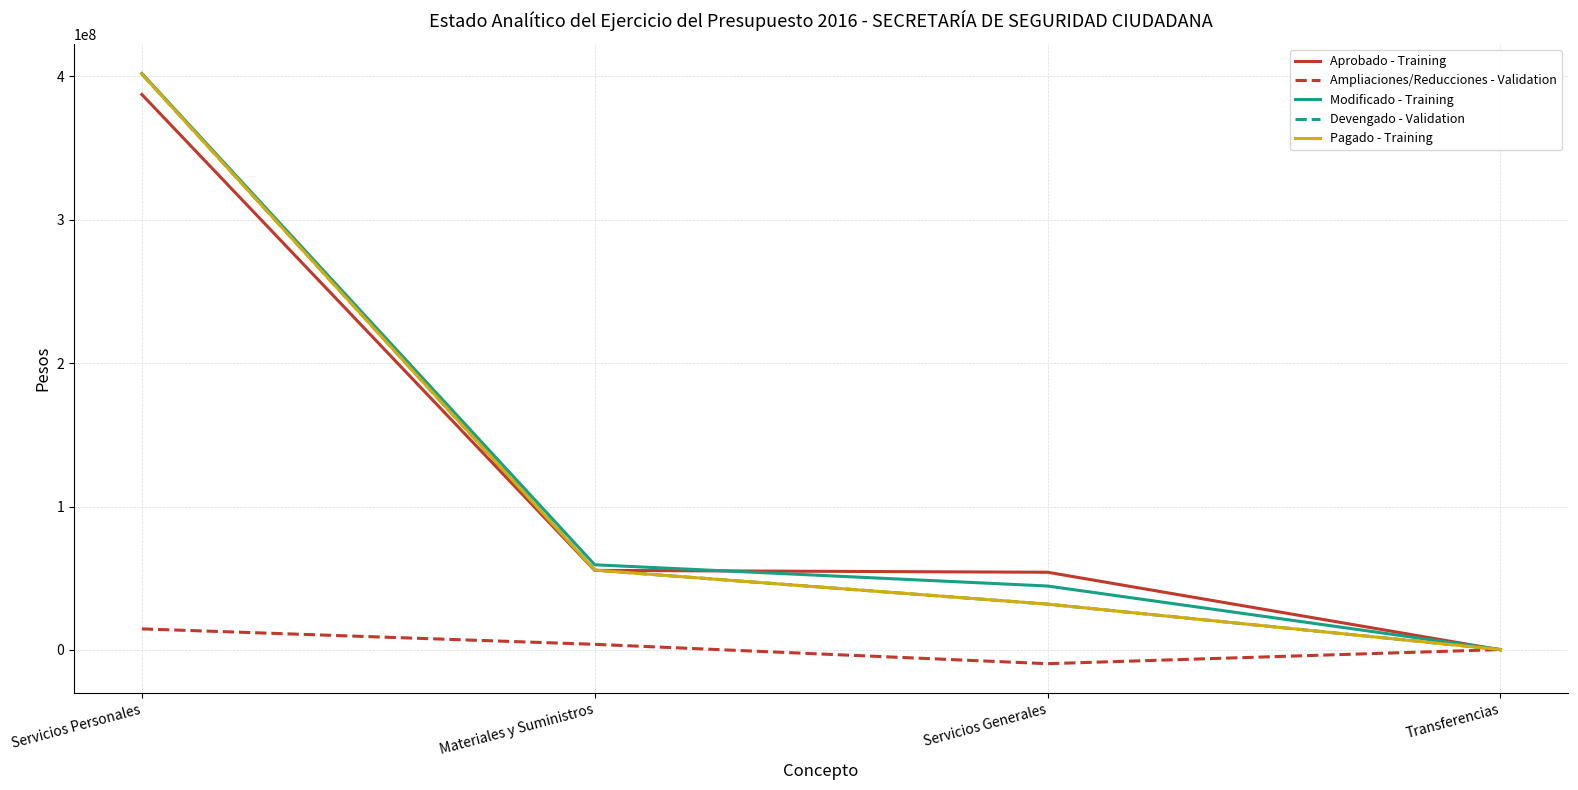

Which series has the widest spread of values?

Modificado - Training